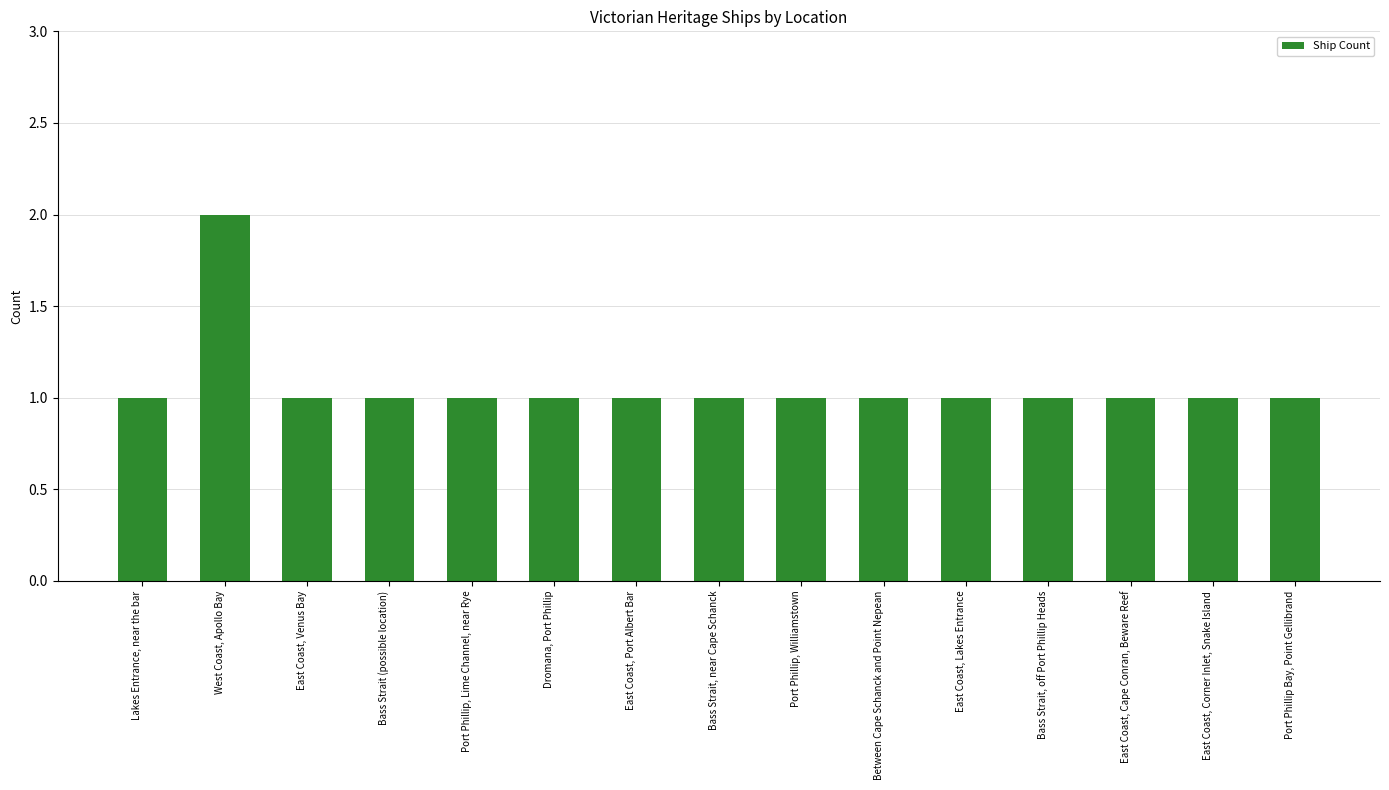

Which category has the highest value across all series?

West Coast, Apollo Bay